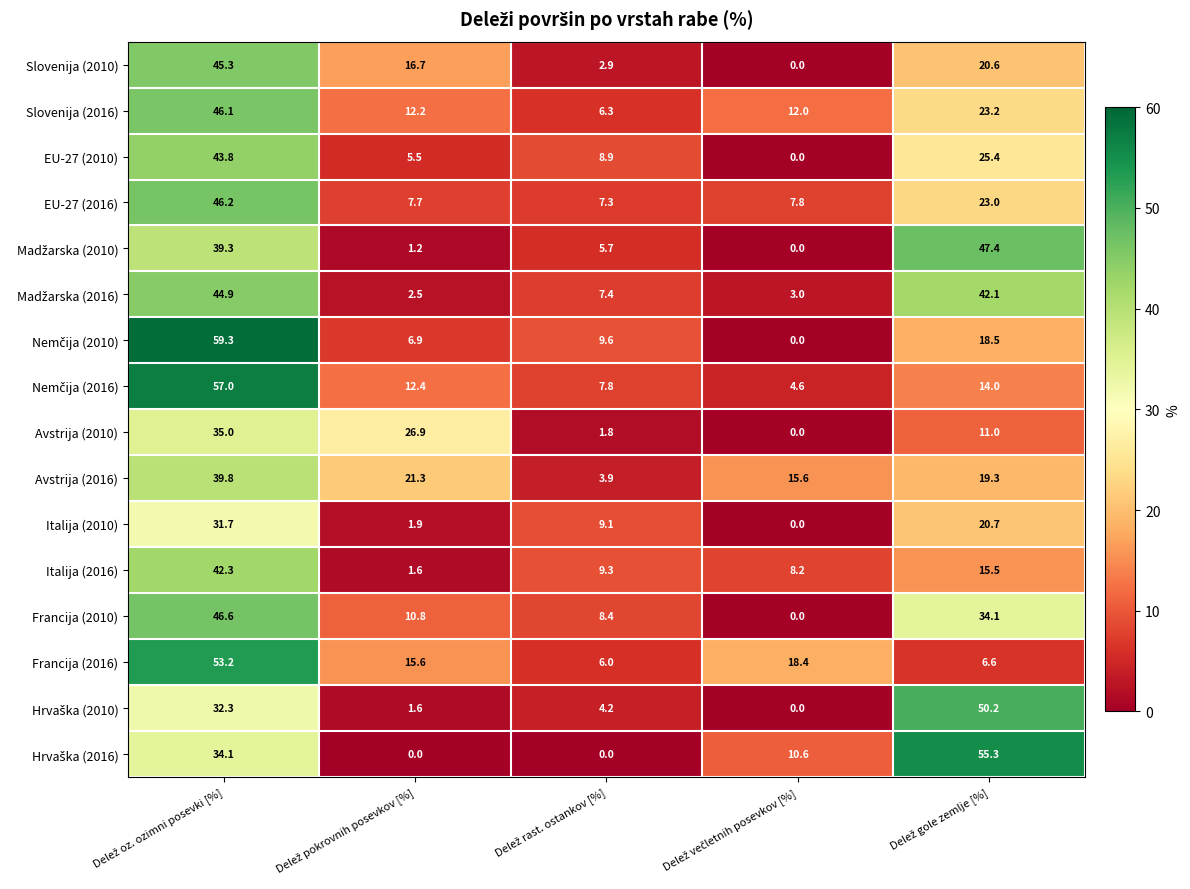

At how many categories does at least one series exceed 26?

3